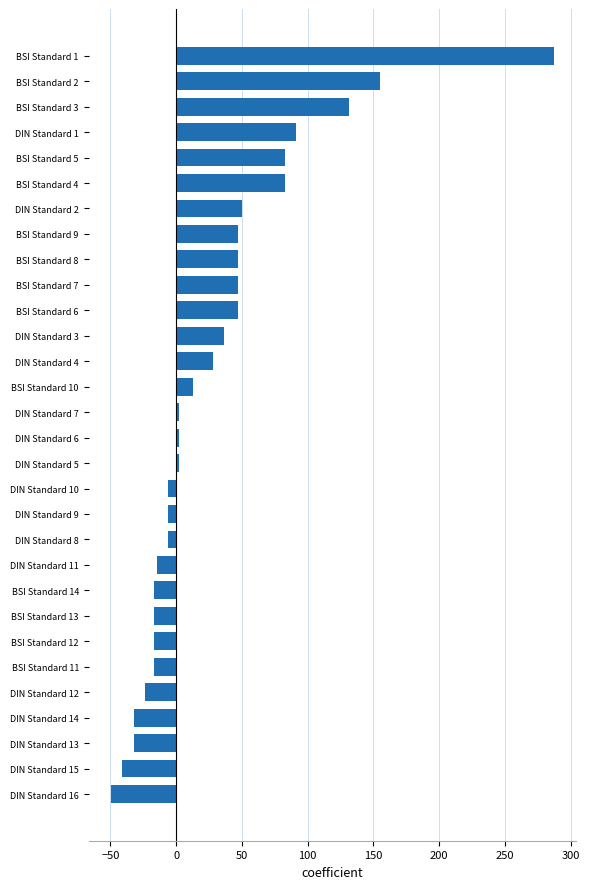

Reading top to bottom, extract all data points from this chart.

BSI Standard 1=287.2	BSI Standard 2=155.2	BSI Standard 3=131.2	DIN Standard 1=91.2	BSI Standard 5=83.2	BSI Standard 4=83.2	DIN Standard 2=50.4	BSI Standard 9=47.2	BSI Standard 8=47.2	BSI Standard 7=47.2	BSI Standard 6=47.2	DIN Standard 3=36.4	DIN Standard 4=27.9	BSI Standard 10=13.2	DIN Standard 7=2.3	DIN Standard 6=2.3	DIN Standard 5=2.3	DIN Standard 10=-6.5	DIN Standard 9=-6.5	DIN Standard 8=-6.5	DIN Standard 11=-14.7	BSI Standard 14=-16.8	BSI Standard 13=-16.8	BSI Standard 12=-16.8	BSI Standard 11=-16.8	DIN Standard 12=-23.5	DIN Standard 14=-32.2	DIN Standard 13=-32.2	DIN Standard 15=-40.9	DIN Standard 16=-49.8